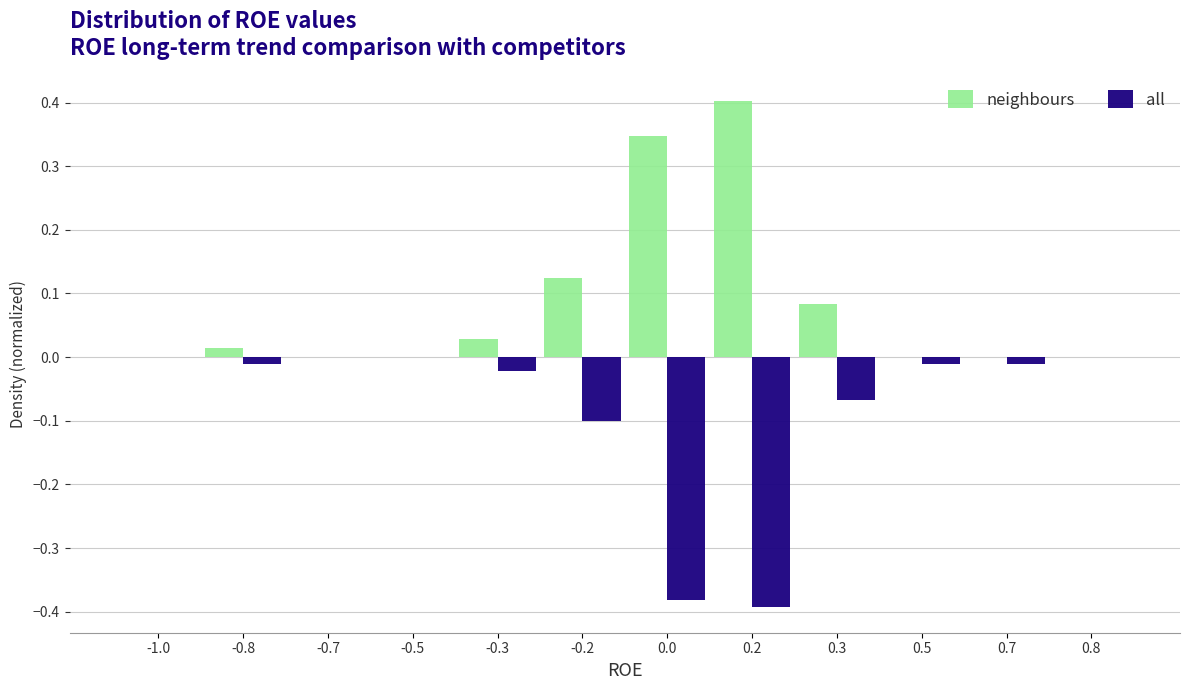

What is the sum of all neighbours values?

1.0